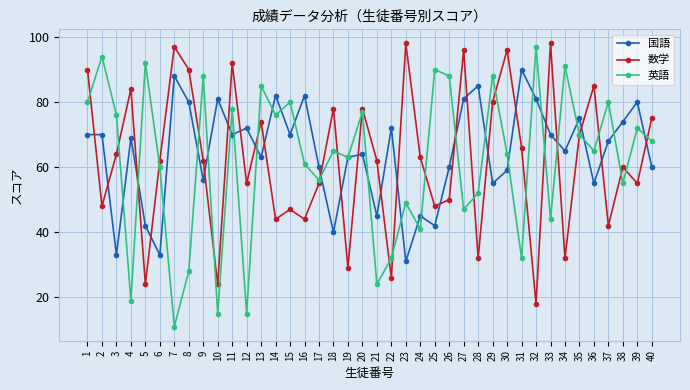

Reading left to right, list all the values displayed in this chart.

国語: 1=70	2=70	3=33	4=69	5=42	6=33	7=88	8=80	9=56	10=81	11=70	12=72	13=63	14=82	15=70	16=82	17=60	18=40	19=63	20=64	21=45	22=72	23=31	24=45	25=42	26=60	27=81	28=85	29=55	30=59	31=90	32=81	33=70	34=65	35=75	36=55	37=68	38=74	39=80	40=60
数学: 1=90	2=48	3=64	4=84	5=24	6=62	7=97	8=90	9=62	10=24	11=92	12=55	13=74	14=44	15=47	16=44	17=55	18=78	19=29	20=78	21=62	22=26	23=98	24=63	25=48	26=50	27=96	28=32	29=80	30=96	31=66	32=18	33=98	34=32	35=70	36=85	37=42	38=60	39=55	40=75
英語: 1=80	2=94	3=76	4=19	5=92	6=60	7=11	8=28	9=88	10=15	11=78	12=15	13=85	14=76	15=80	16=61	17=56	18=65	19=63	20=77	21=24	22=32	23=49	24=41	25=90	26=88	27=47	28=52	29=88	30=64	31=32	32=97	33=44	34=91	35=70	36=65	37=80	38=55	39=72	40=68